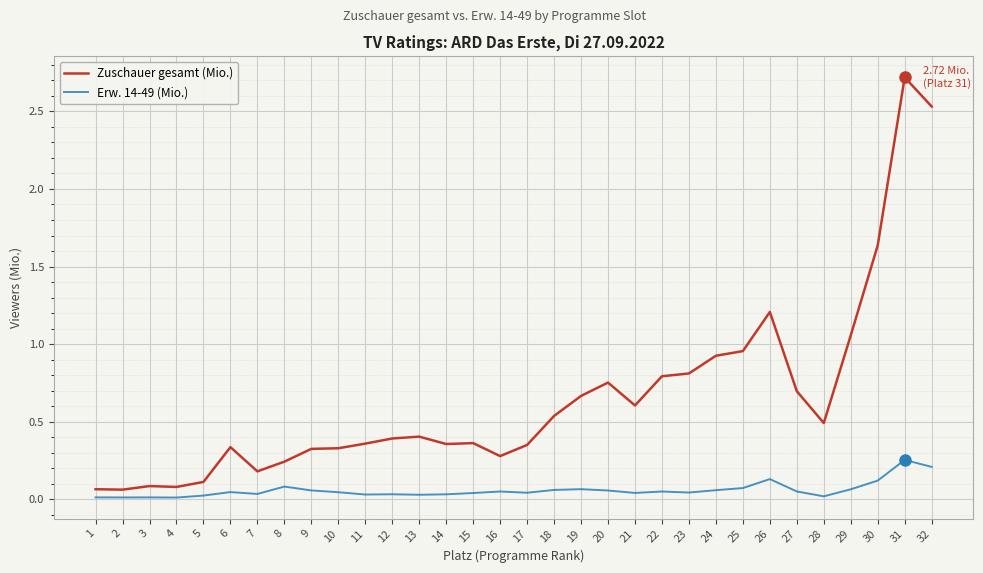

What is the sum of all Zuschauer gesamt (Mio.) values?

20.7